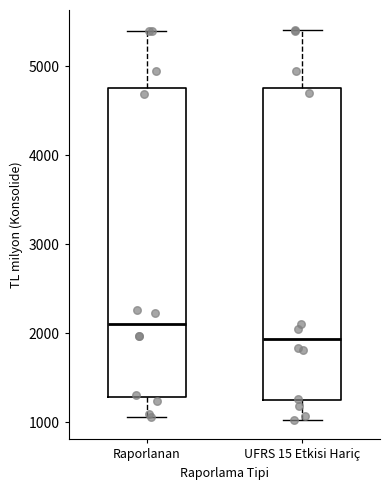

Reading left to right, read every box against the y-axis: the position of its median line, the range the box covers, and the ends of its whiskers. The values are not printed on the chart, so give them approximately, as read against the axis.

Raporlanan: median 2100, box 1300 to 4800, whiskers 1100 to 5400
UFRS 15 Etkisi Hariç: median 1900, box 1200 to 4800, whiskers 1000 to 5400